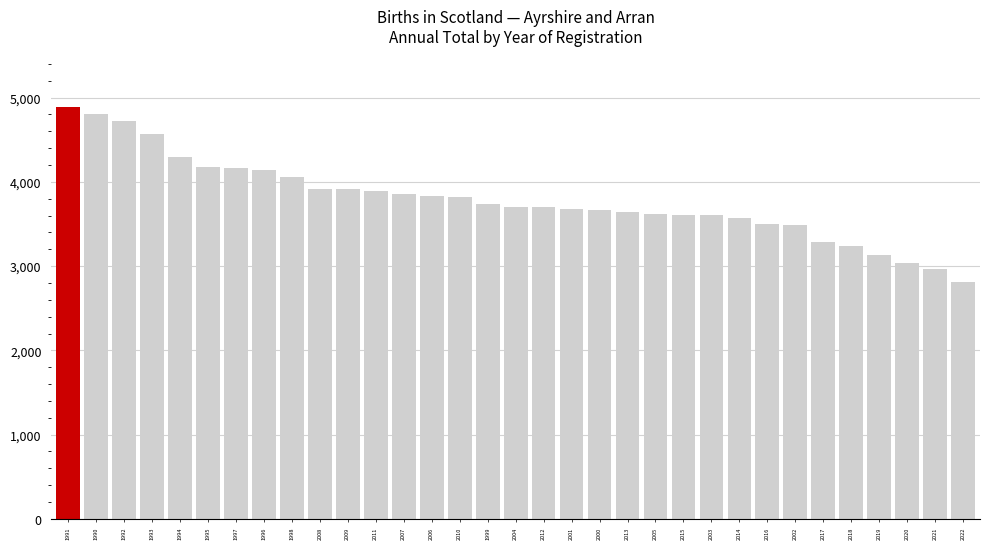

How many distinct data groups are displayed?

1